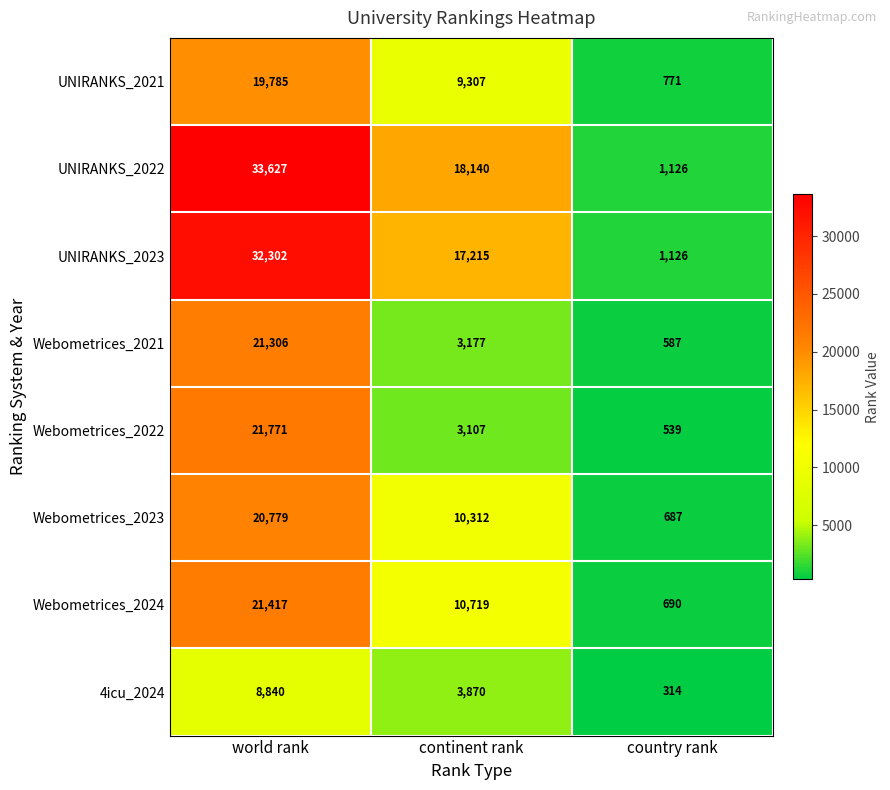

What is the difference between the UNIRANKS_2023 values at continent rank and world rank?

15087